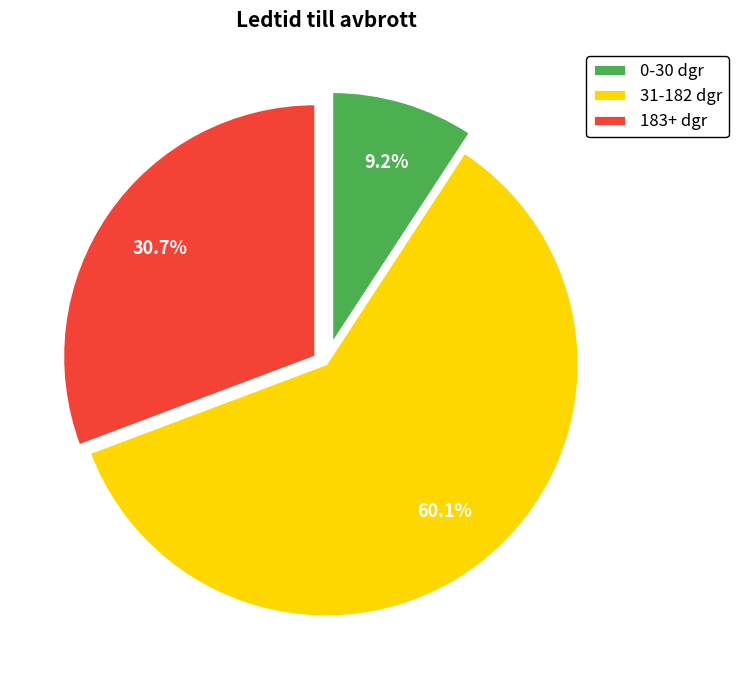

Rank the categories by value from lowest to highest.

0-30 dgr, 183+ dgr, 31-182 dgr